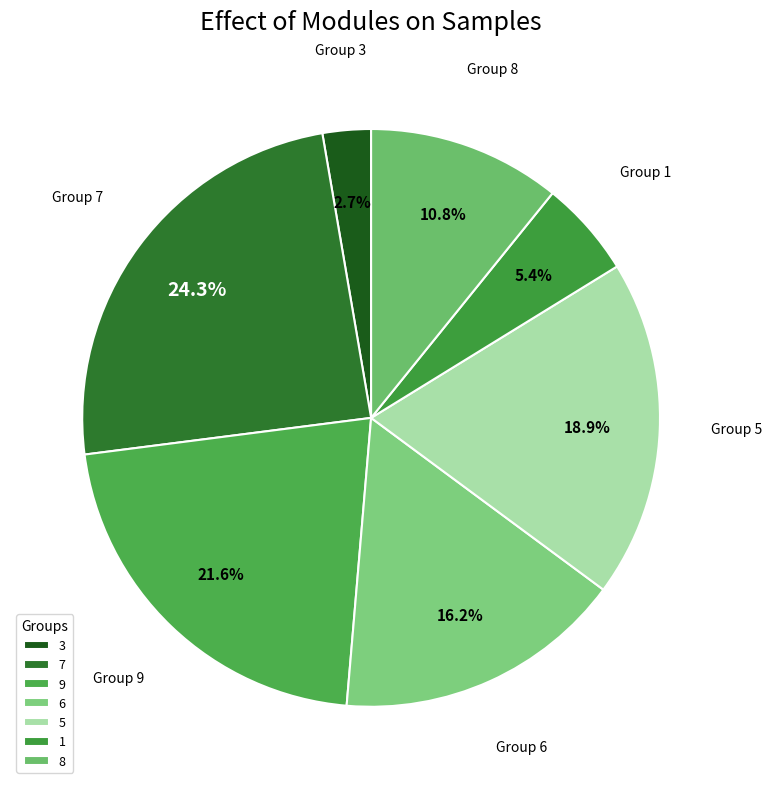

The 1 slice represents 12% of the pie. True or false?

False